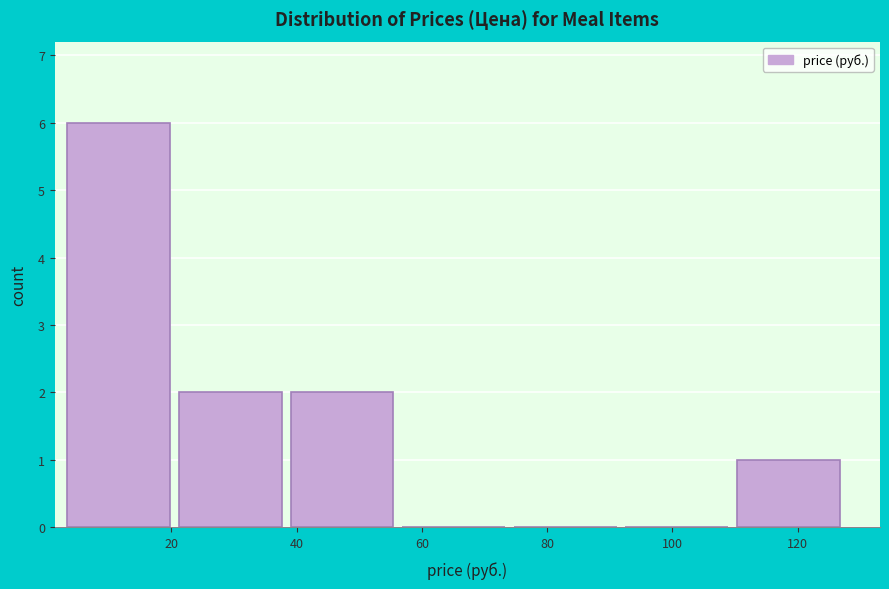

Reading left to right, transcribe this chart: for each bar, give the range it covers on the x-axis and its height. Neither the bar edges nor the heights are printed on the chart, so give them approximately, as read against the axes.

4 to 22: 6
22 to 40: 2
40 to 56: 2
56 to 74: 0
74 to 92: 0
92 to 110: 0
110 to 128: 1